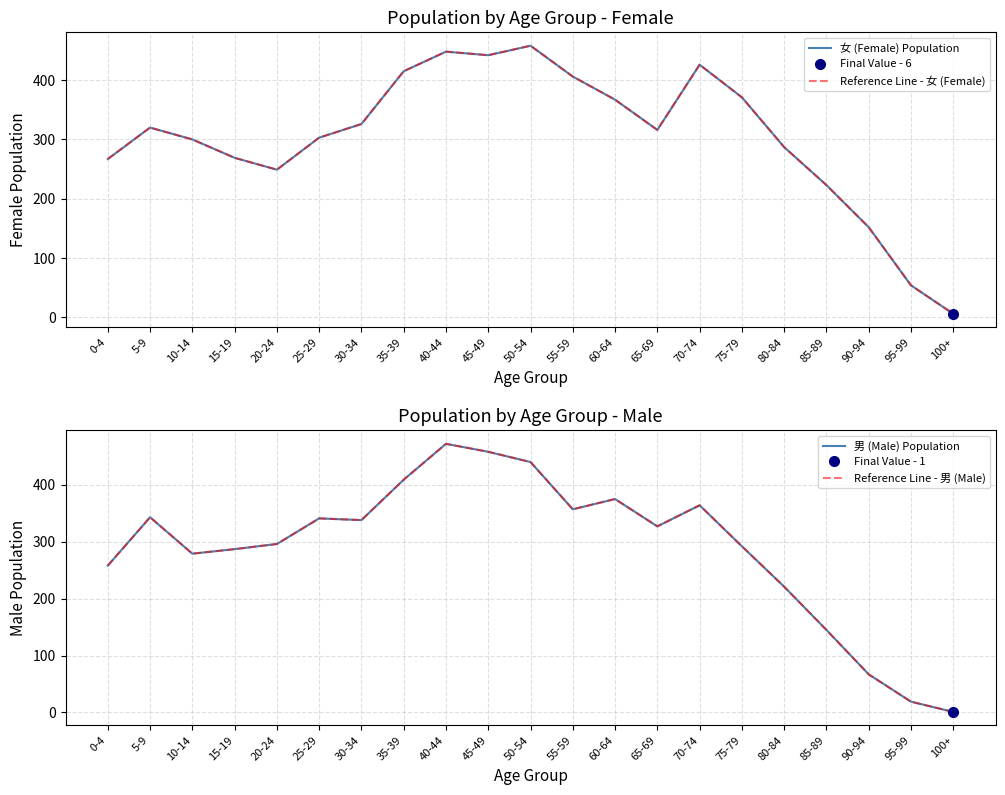

In 女 (Female) Population, how many points are lower than both neighbors (excluding endpoints)?

3